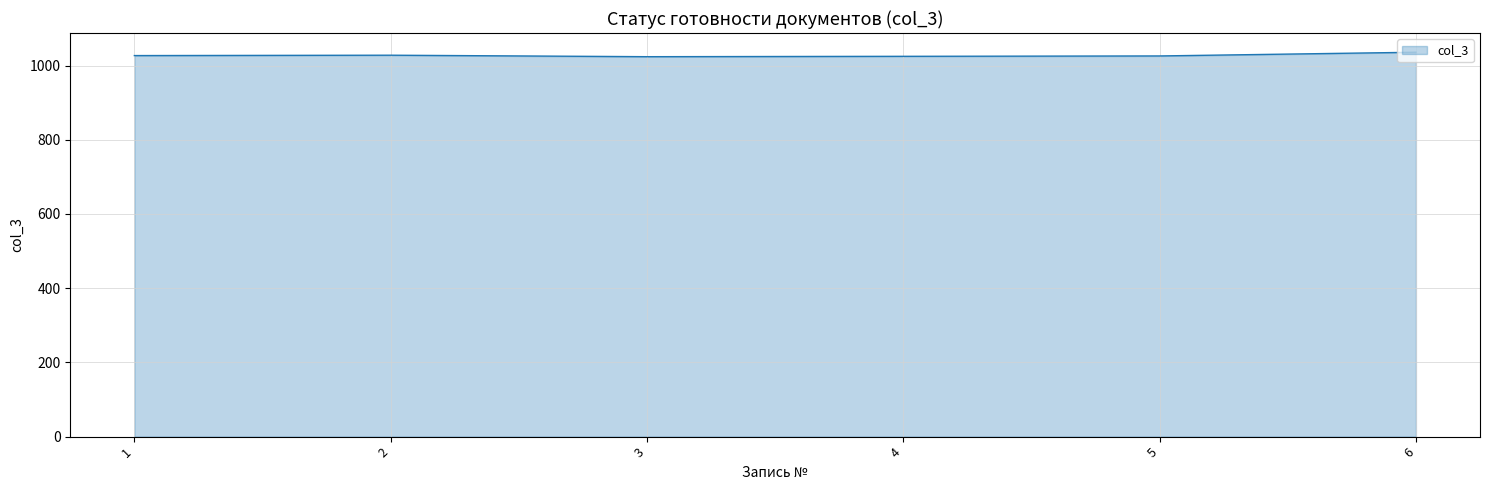

True or false: there are more than 2 points higher than both neighbors.

False